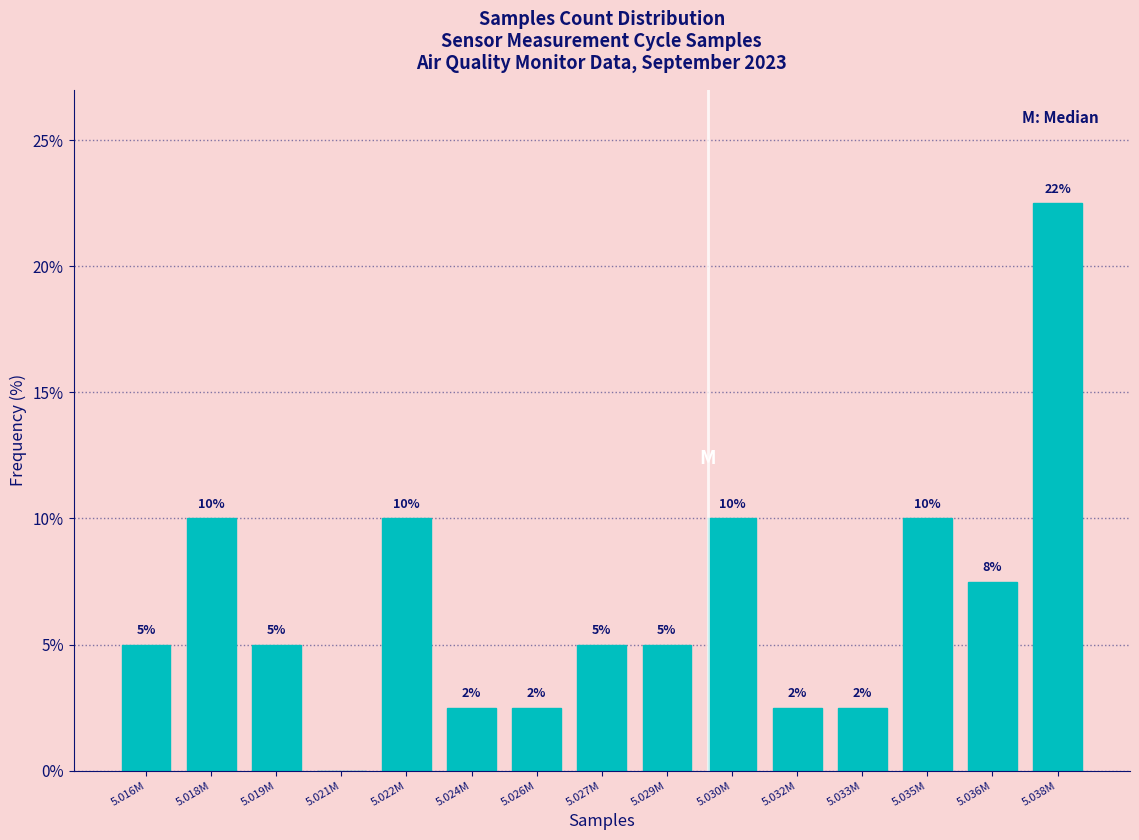

Between 5.024M and 5.038M, which is larger?

5.038M